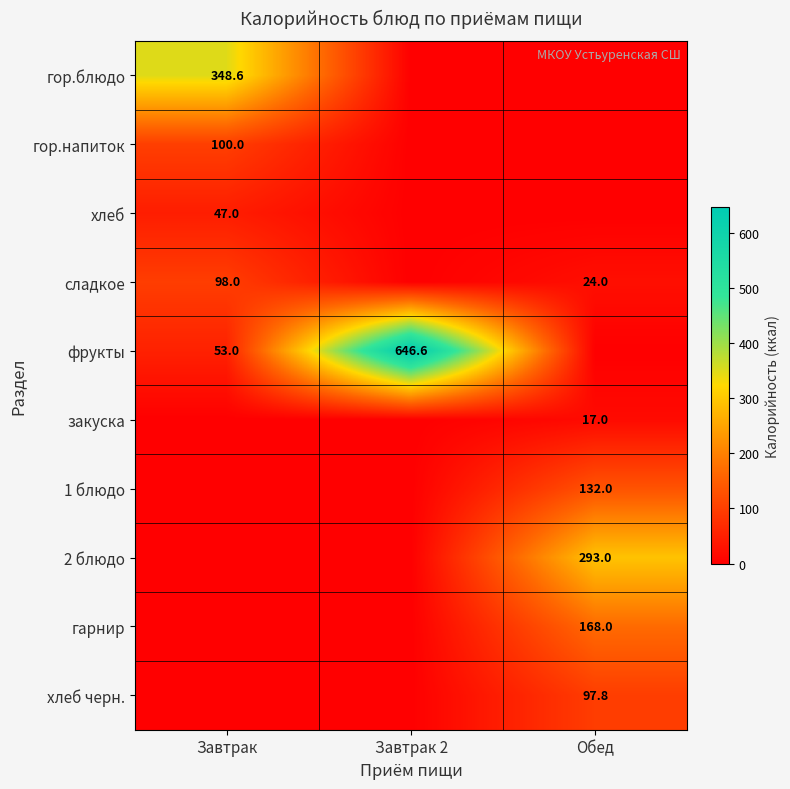

Which label corresponds to the largest value in the chart?

Завтрак 2